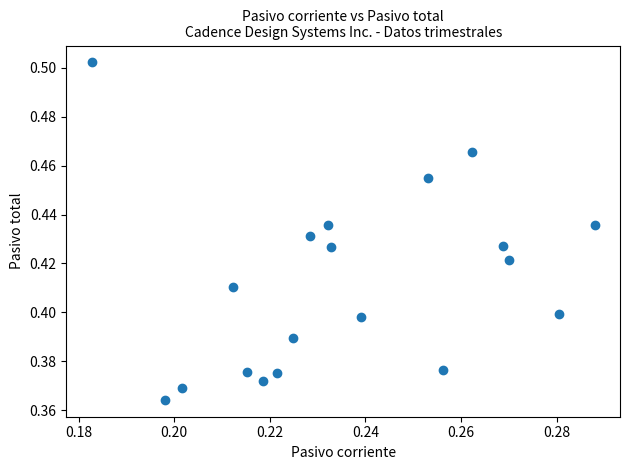

How many points are shown in the scatter plot?

19